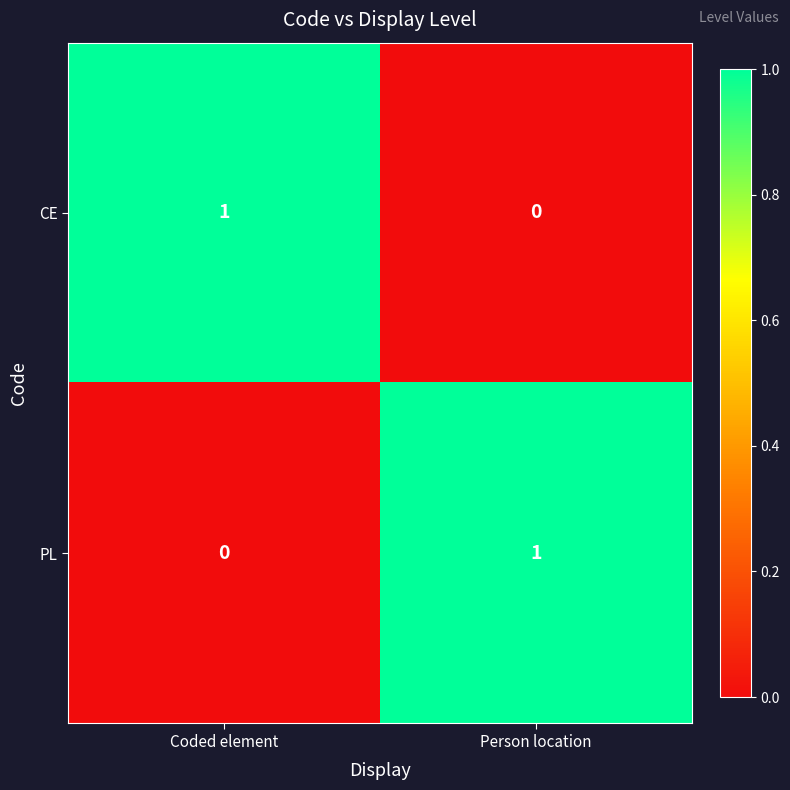

How many categories are shown in the chart?

2